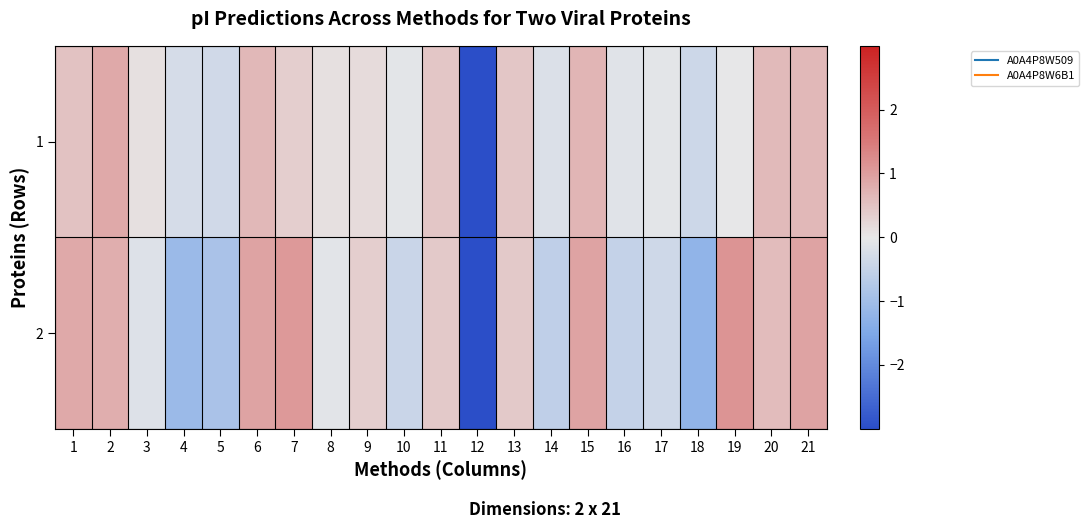

How many distinct data groups are displayed?

2